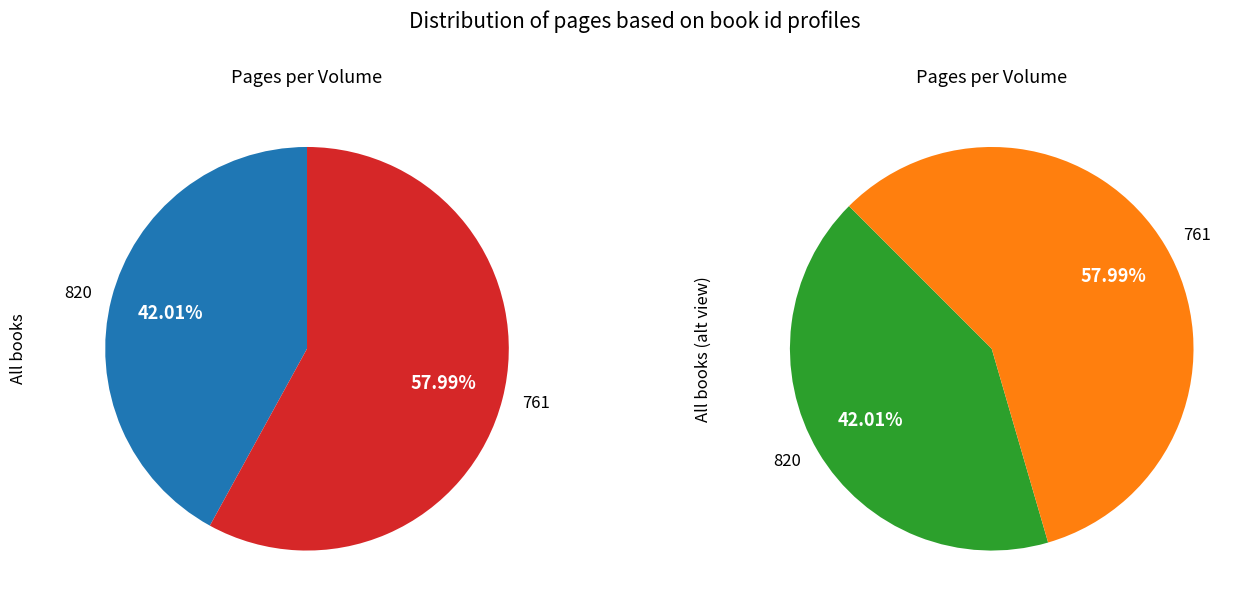

Which category has the biggest portion of the pie?

761